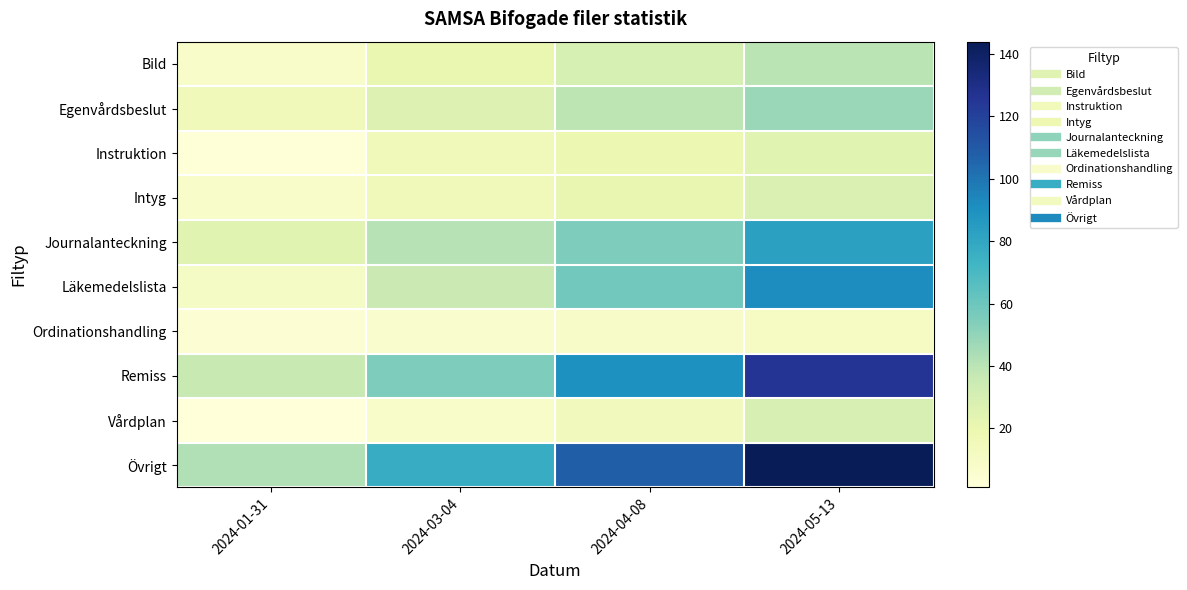

What is the maximum value shown in the chart?

144